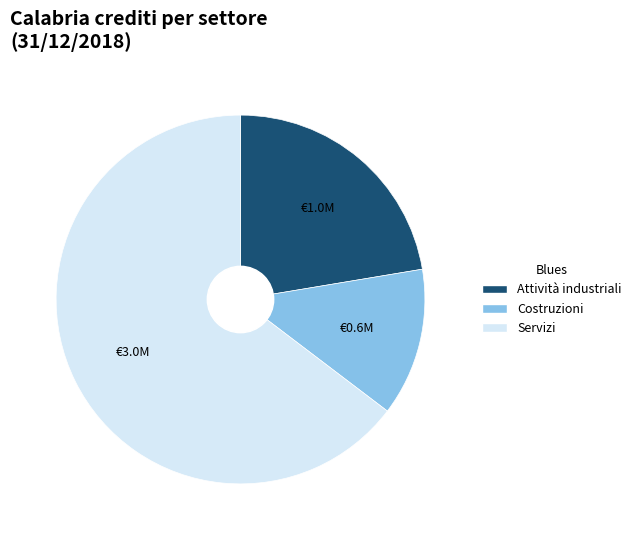

Approximately how many times larger is the value at Attività industriali compared to Costruzioni?

1.7